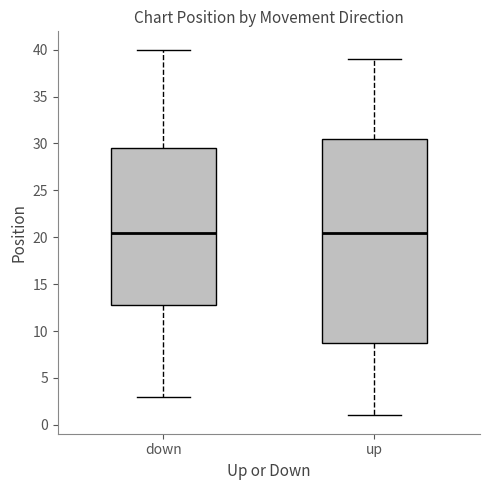

Reading left to right, transcribe this box plot: for each box, give where its median line is, the range the box spans, and where its two whiskers end, as read against the y-axis. The values are not printed on the chart, so give them approximately, as read against the axis.

down: median 20.5, box 13.0 to 29.5, whiskers 3.0 to 40.0
up: median 20.5, box 9.0 to 30.5, whiskers 1.0 to 39.0